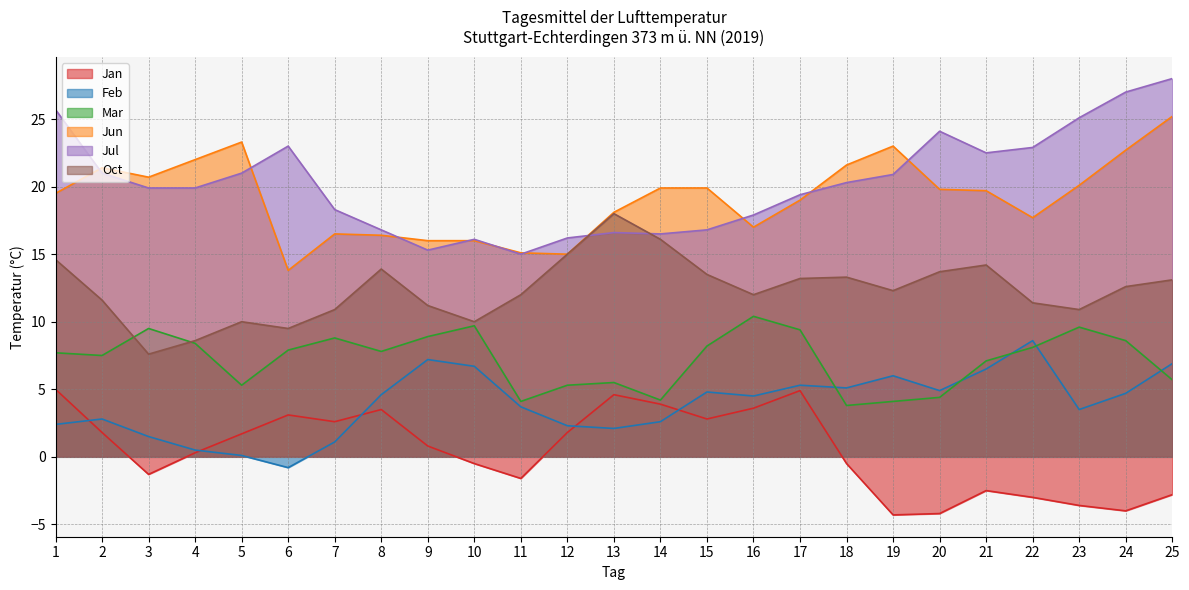

At how many categories does at least one series exceed 12?

25